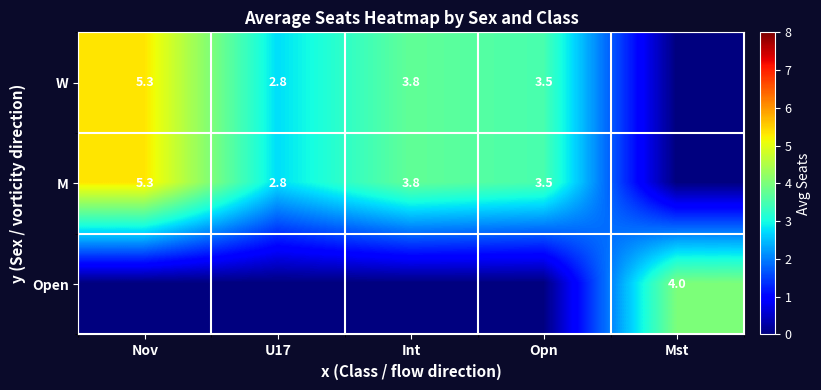

At how many categories does at least one series exceed 0?

5